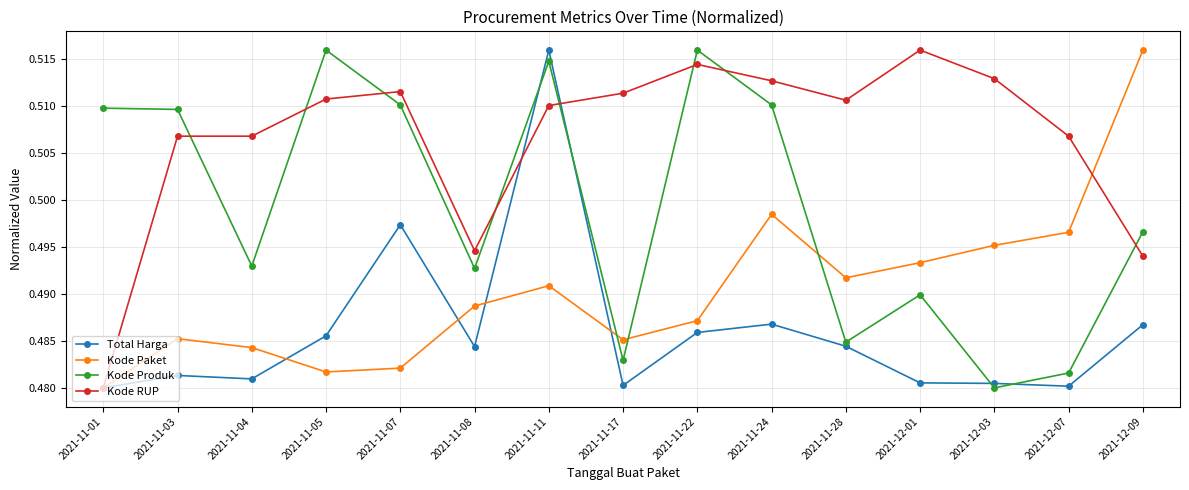

What is the total value across all series at 2021-11-17?

2.0